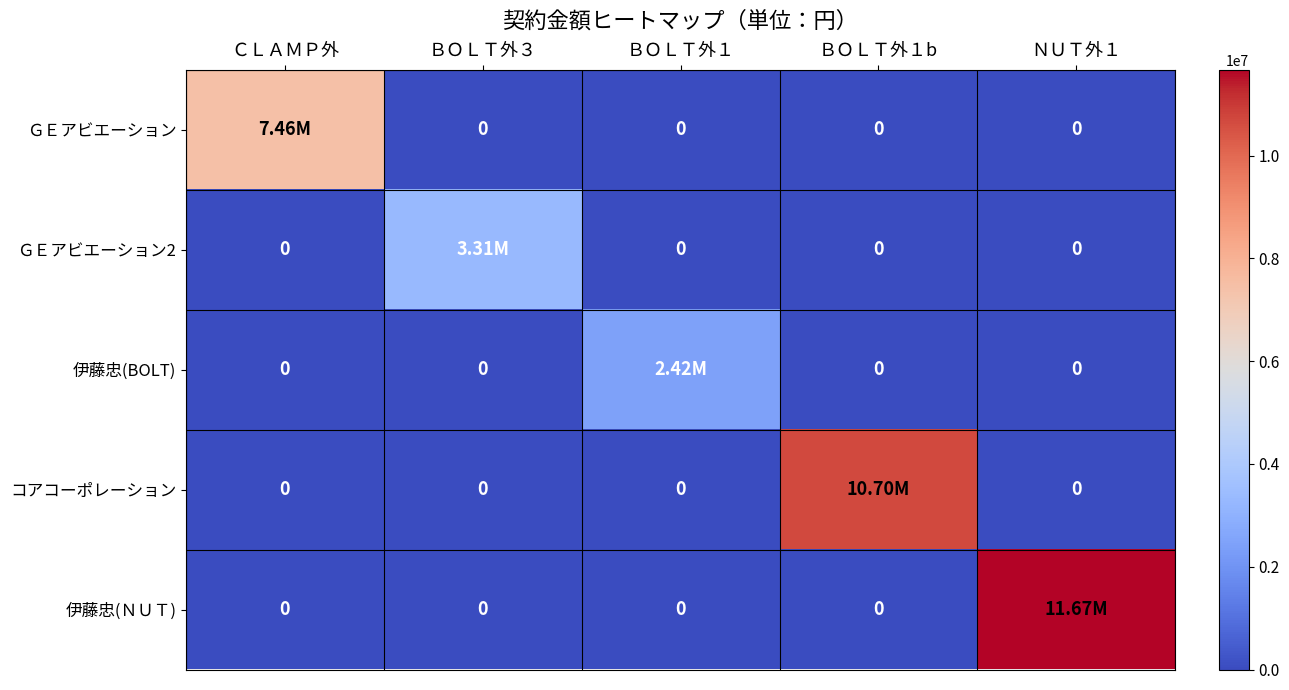

What is the average value of the ＧＥアビエーション series?

1491600